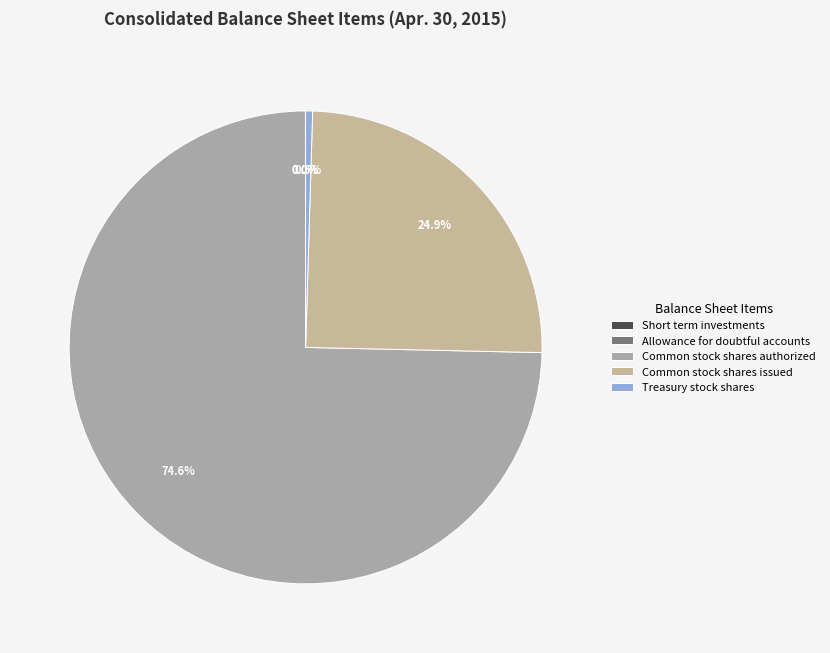

True or false: Allowance for doubtful accounts accounts for 0% of the total.

True